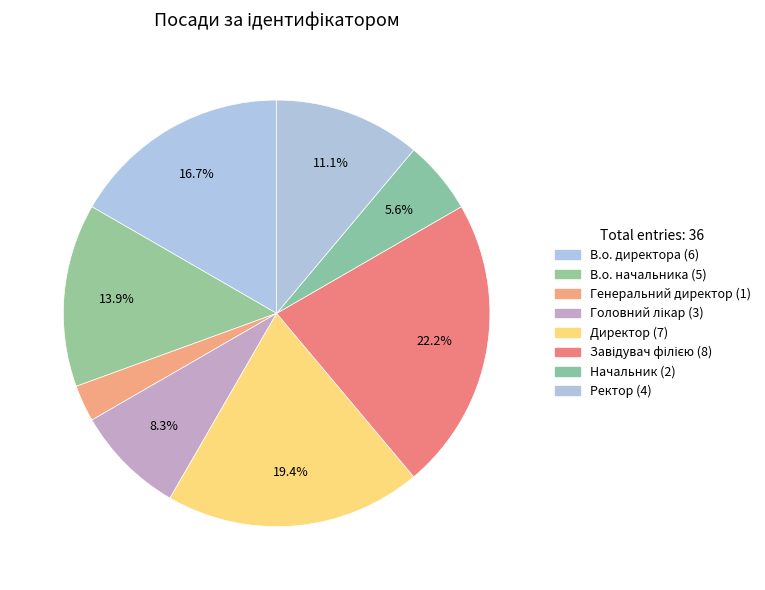

Between Директор and В.о. директора, which is larger?

Директор